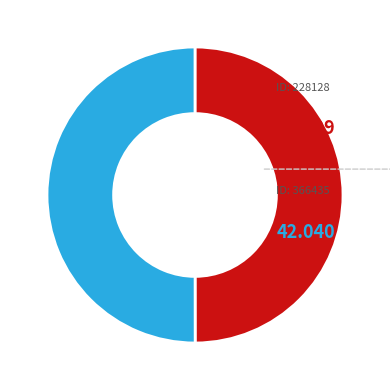

Which category accounts for the majority?

366435